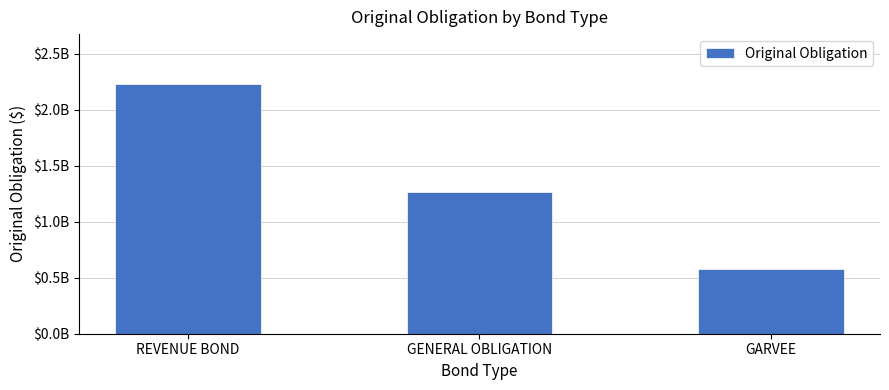

What is the minimum value shown in the chart?

575000000.0